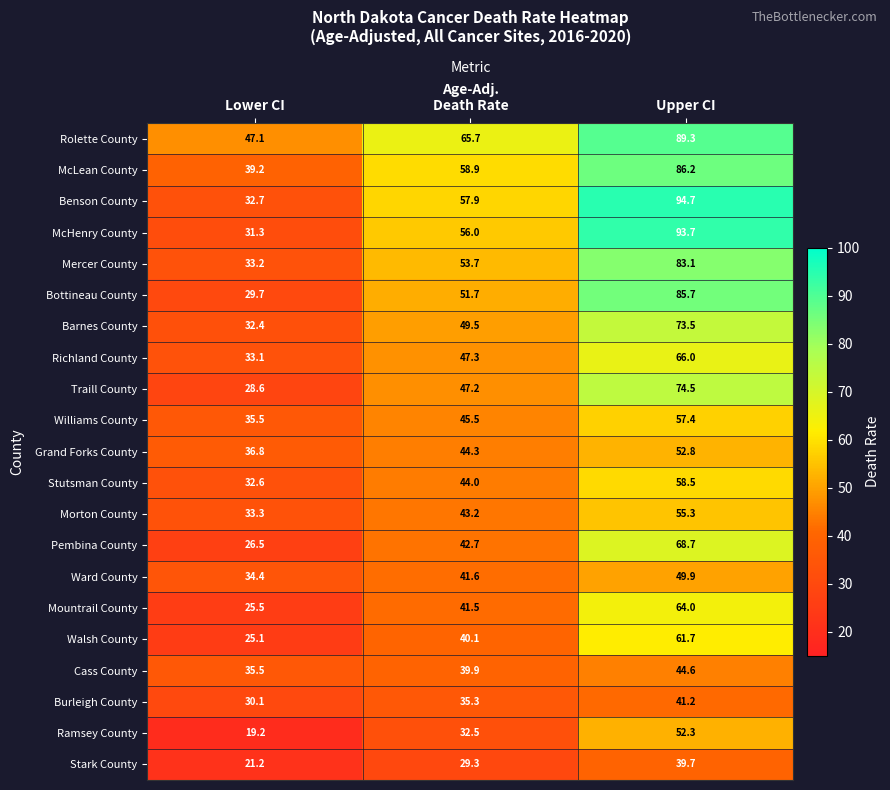

At how many categories does at least one series exceed 40?

3